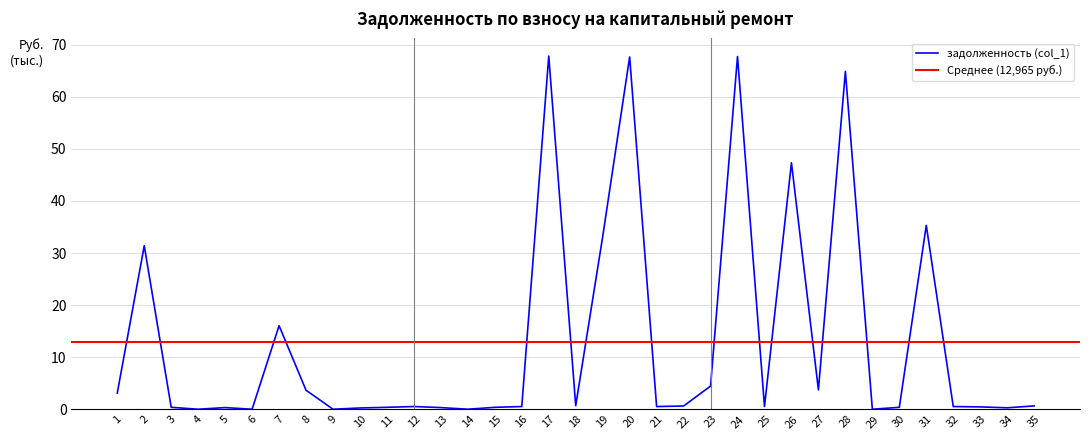

Where is the first local maximum?

2